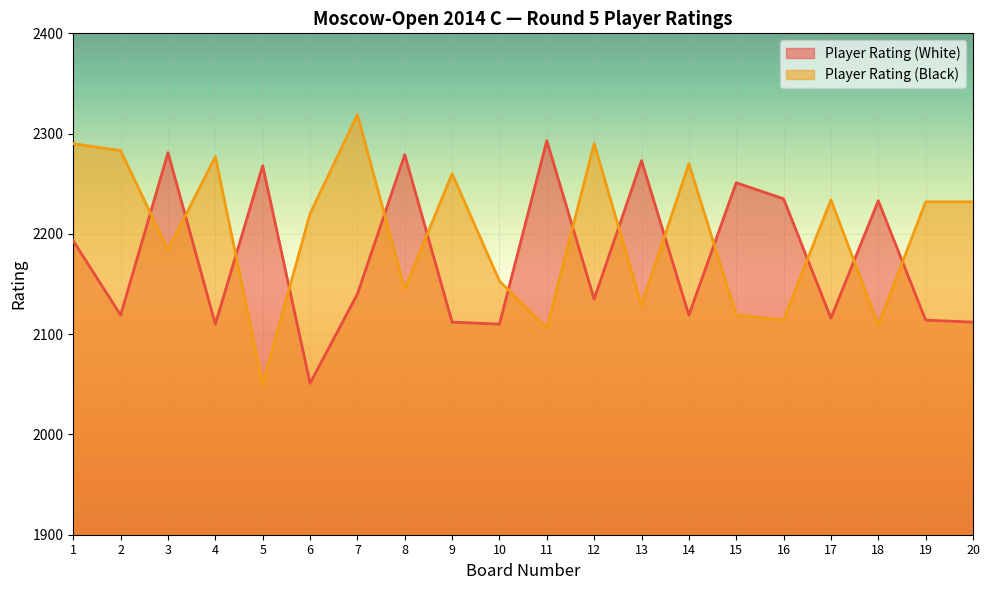

At how many categories does at least one series exceed 2147?

20